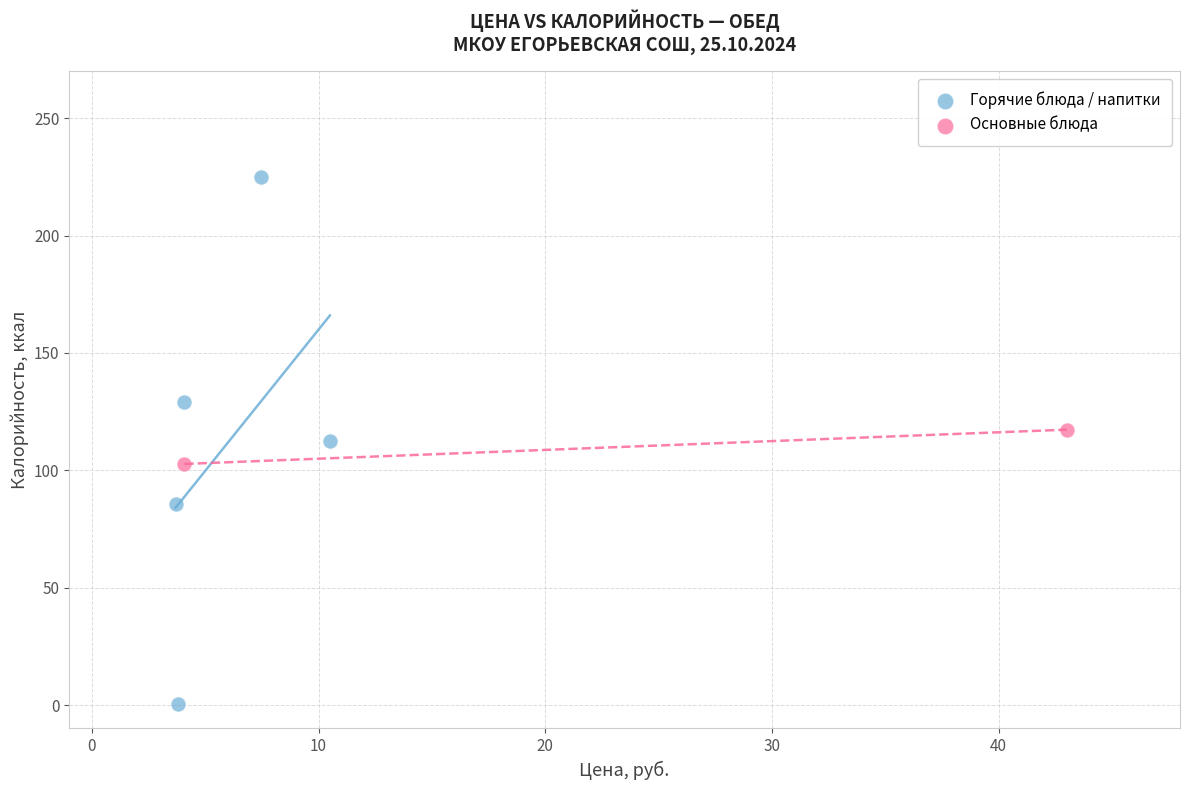

Which series contains the lowest Y value?

Горячие блюда / напитки